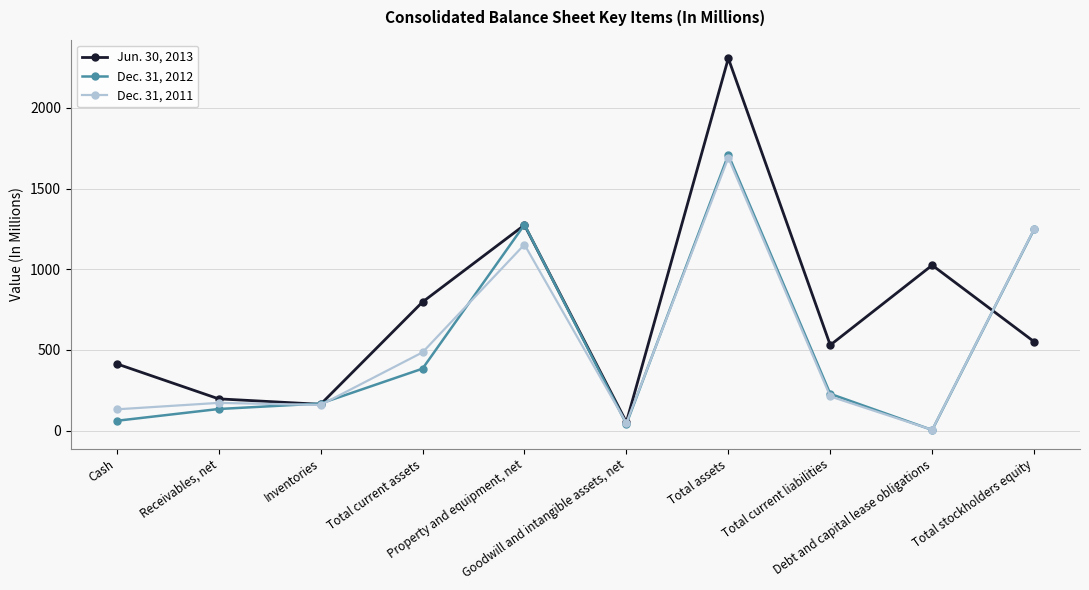

True or false: Dec. 31, 2012 has more than 1 points higher than both neighbors.

True